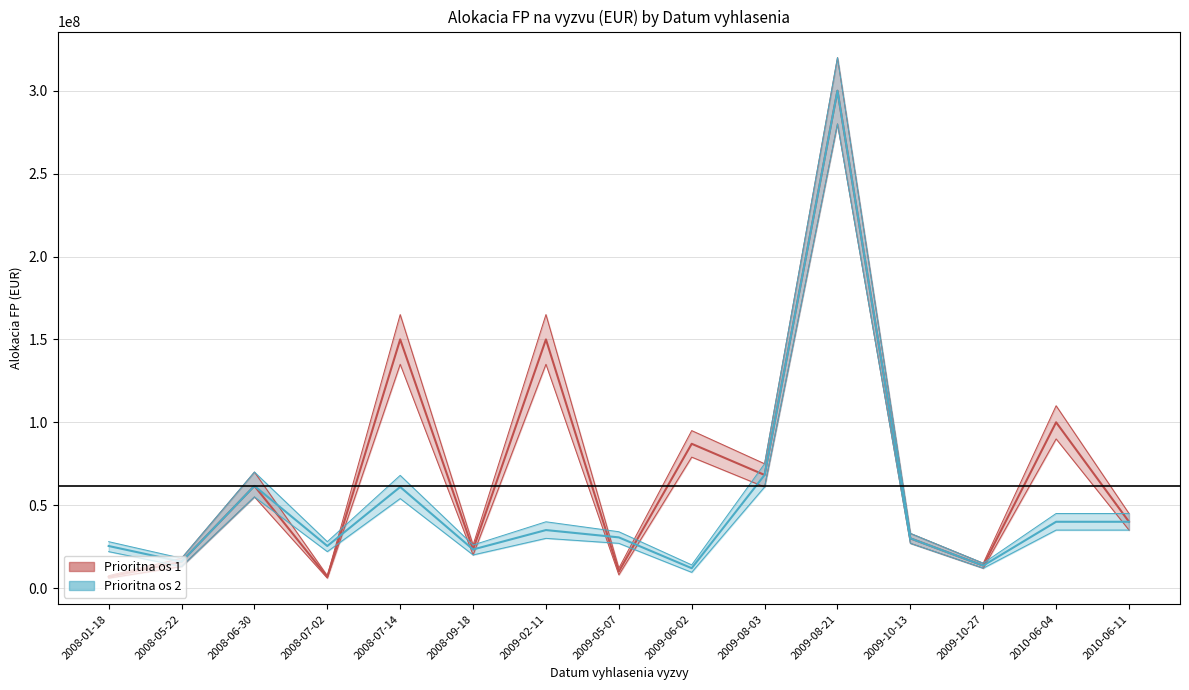

After their last crossing, which series has the higher values: Prioritna os 1 or Prioritna os 2?

Prioritna os 1